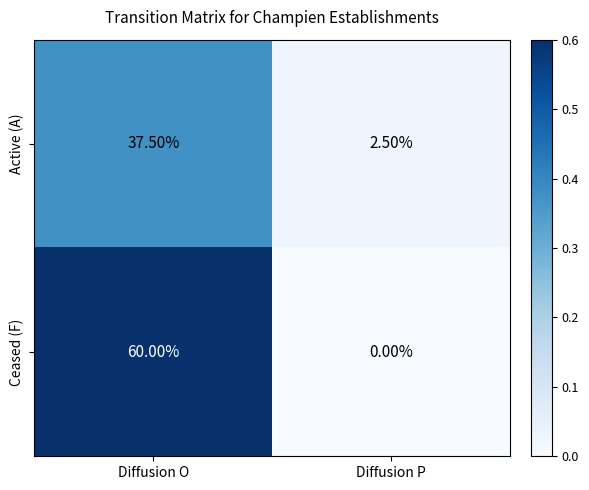

How many data points in Active (A) are above 37?

1